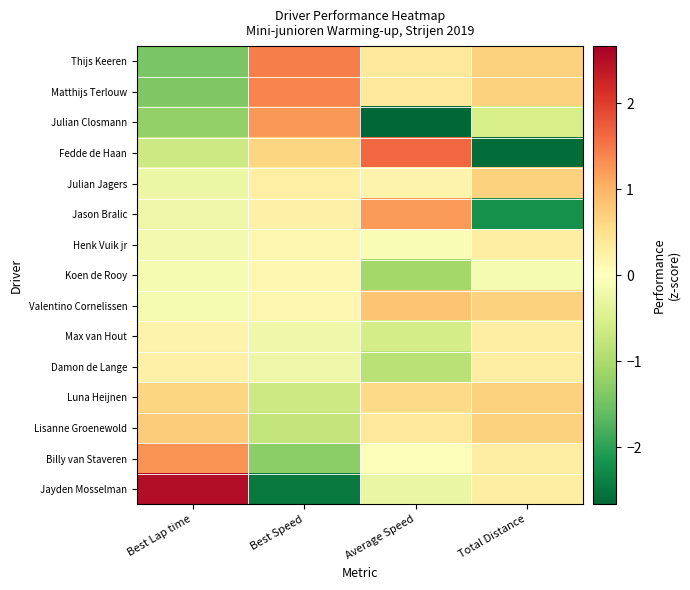

Reading left to right, transcribe all the data shown in this chart.

Thijs Keeren: Best Lap time=-1.4	Best Speed=1.4	Average Speed=0.4	Total Distance=0.7
Matthijs Terlouw: Best Lap time=-1.4	Best Speed=1.4	Average Speed=0.4	Total Distance=0.7
Julian Closmann: Best Lap time=-1.2	Best Speed=1.2	Average Speed=-2.7	Total Distance=-0.5
Fedde de Haan: Best Lap time=-0.6	Best Speed=0.6	Average Speed=1.6	Total Distance=-2.6
Julian Jagers: Best Lap time=-0.3	Best Speed=0.3	Average Speed=0.2	Total Distance=0.7
Jason Bralic: Best Lap time=-0.2	Best Speed=0.2	Average Speed=1.2	Total Distance=-2.2
Henk Vuik jr: Best Lap time=-0.1	Best Speed=0.1	Average Speed=-0.1	Total Distance=0.3
Koen de Rooy: Best Lap time=-0.1	Best Speed=0.1	Average Speed=-1.1	Total Distance=-0.1
Valentino Cornelissen: Best Lap time=-0.1	Best Speed=0.1	Average Speed=0.8	Total Distance=0.7
Max van Hout: Best Lap time=0.2	Best Speed=-0.2	Average Speed=-0.6	Total Distance=0.3
Damon de Lange: Best Lap time=0.2	Best Speed=-0.2	Average Speed=-0.9	Total Distance=0.3
Luna Heijnen: Best Lap time=0.6	Best Speed=-0.7	Average Speed=0.6	Total Distance=0.7
Lisanne Groenewold: Best Lap time=0.7	Best Speed=-0.8	Average Speed=0.4	Total Distance=0.7
Billy van Staveren: Best Lap time=1.3	Best Speed=-1.3	Average Speed=-0.1	Total Distance=0.3
Jayden Mosselman: Best Lap time=2.5	Best Speed=-2.5	Average Speed=-0.3	Total Distance=0.3